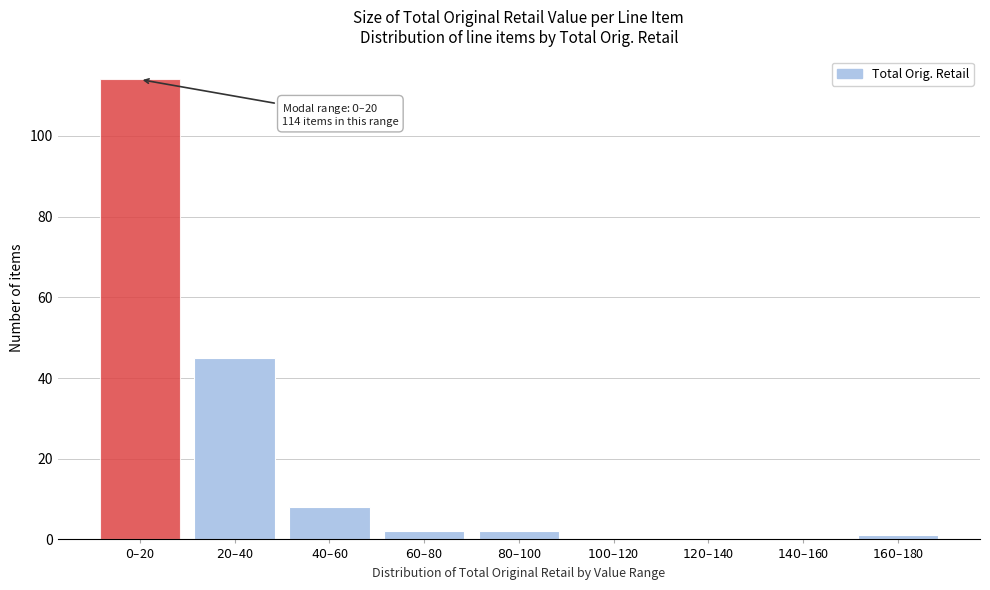

What is the maximum value shown in the chart?

114